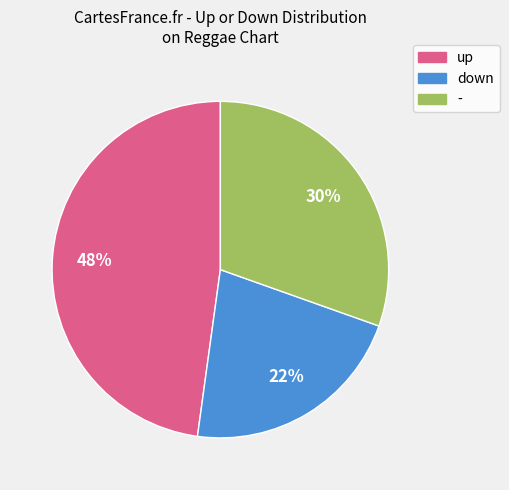

What percentage is the down slice, to the nearest percent?

22%